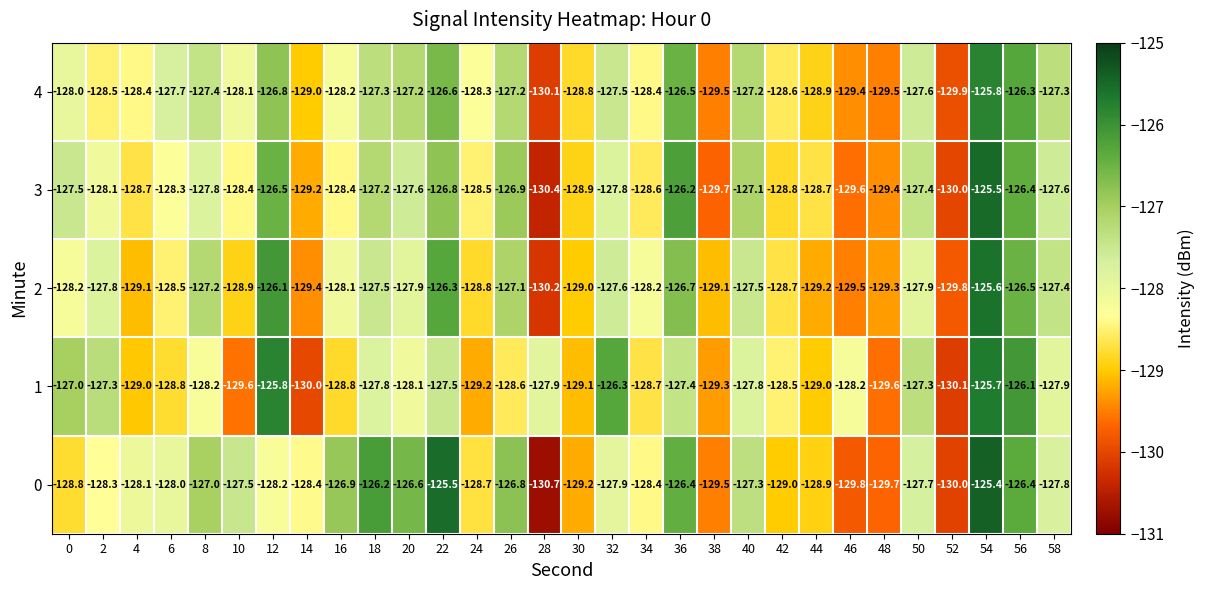

What is the difference between the maximum and second lowest values in the 4 series?

4.1